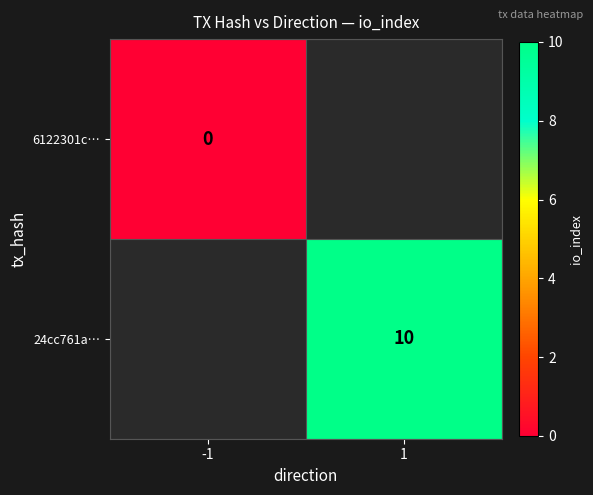

The value of 24cc761a… at 1 is 15. True or false?

False